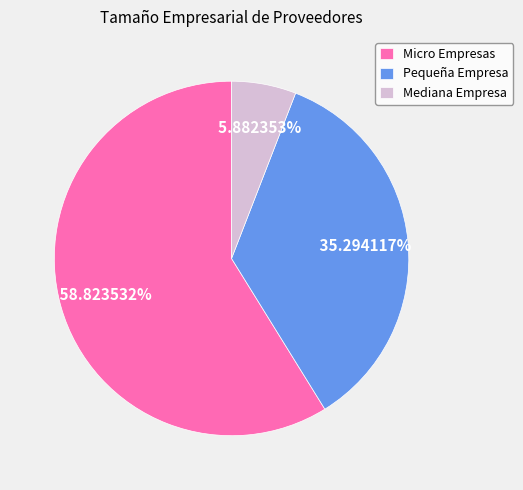

To the nearest percent, what is the combined percentage of Mediana Empresa and Micro Empresas?

65%